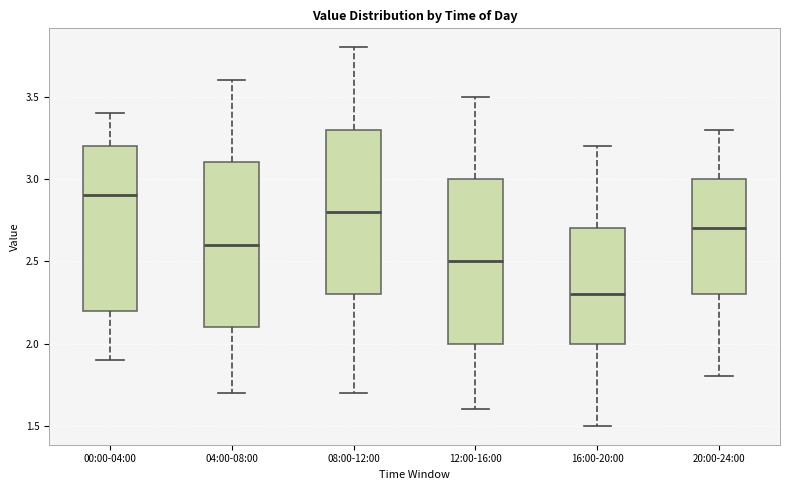

Which box's median line is the highest?

00:00-04:00